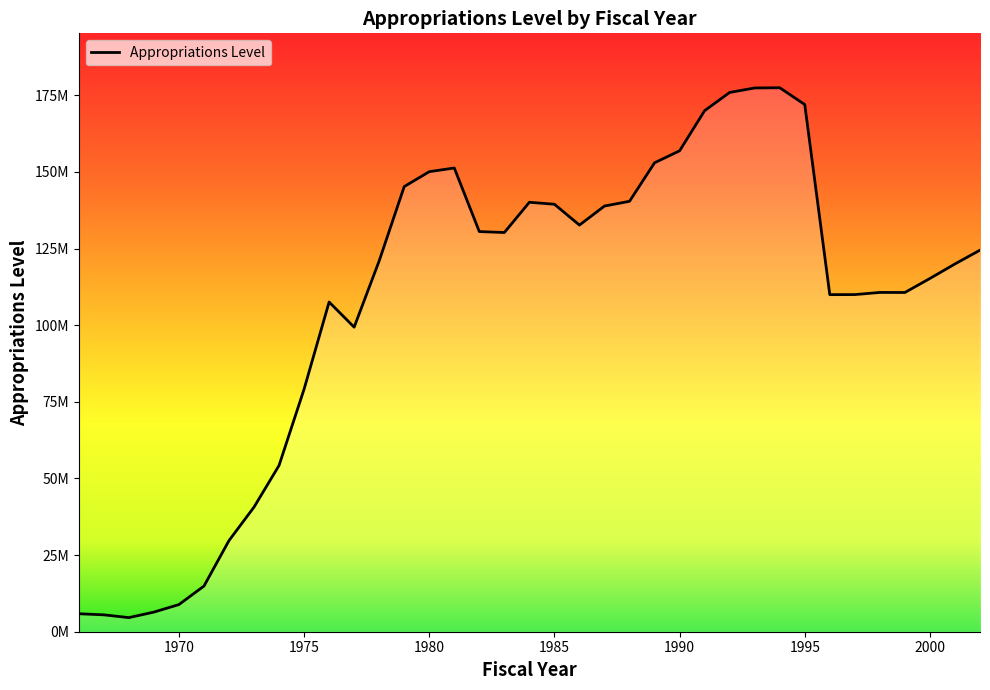

Does the chart have visible grid lines?

No